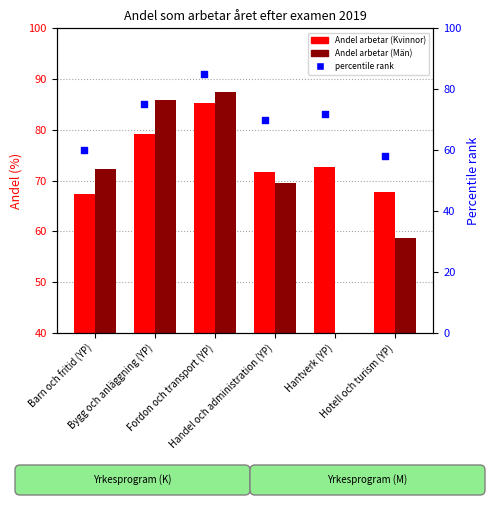

Which series has the widest spread of Y values?

Andel arbetar (Män)